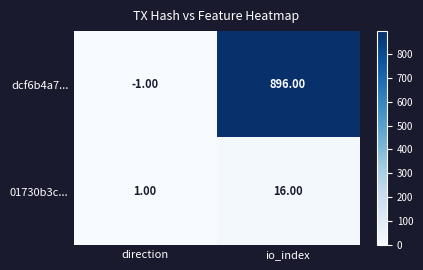

At which label does 01730b3c... reach its peak?

io_index